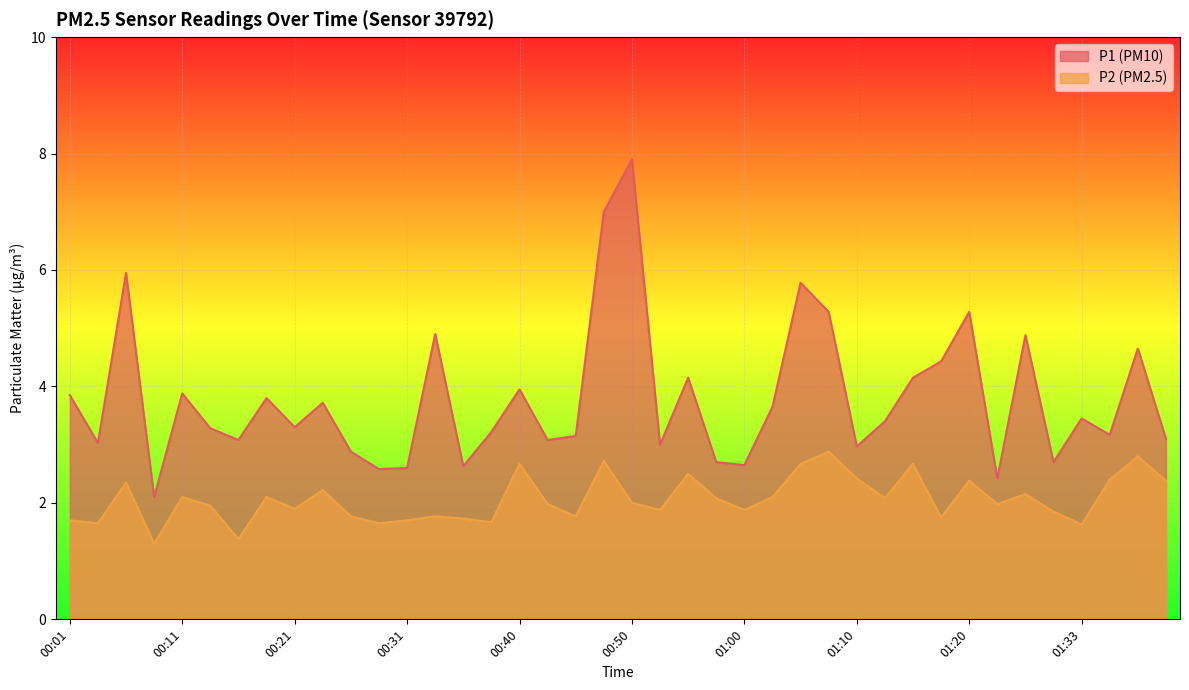

What is the value of the P1 point at the 2nd from the left?

3.0